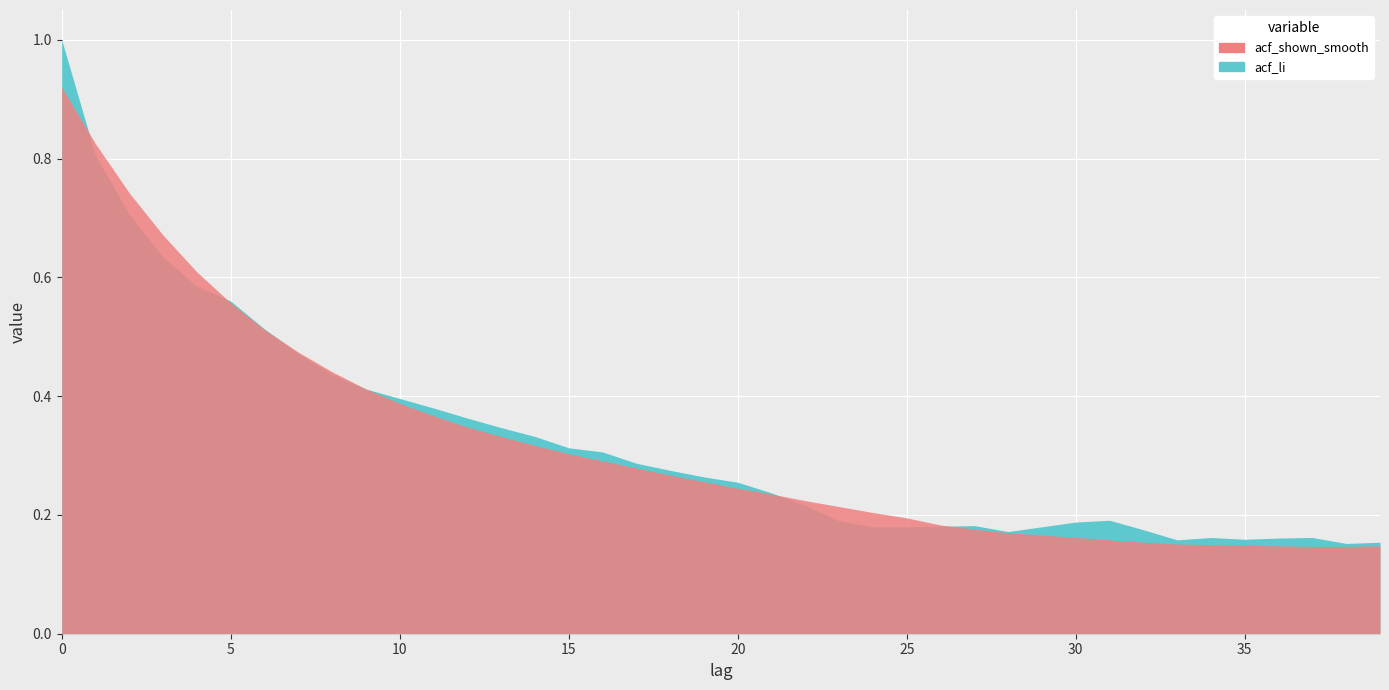

List the labels in order of acf_li value, largest first.

0, 1, 2, 3, 4, 5, 6, 7, 8, 9, 10, 11, 12, 13, 14, 15, 16, 17, 18, 19, 20, 21, 22, 31, 23, 30, 27, 26, 24, 25, 29, 32, 28, 34, 37, 36, 35, 33, 39, 38